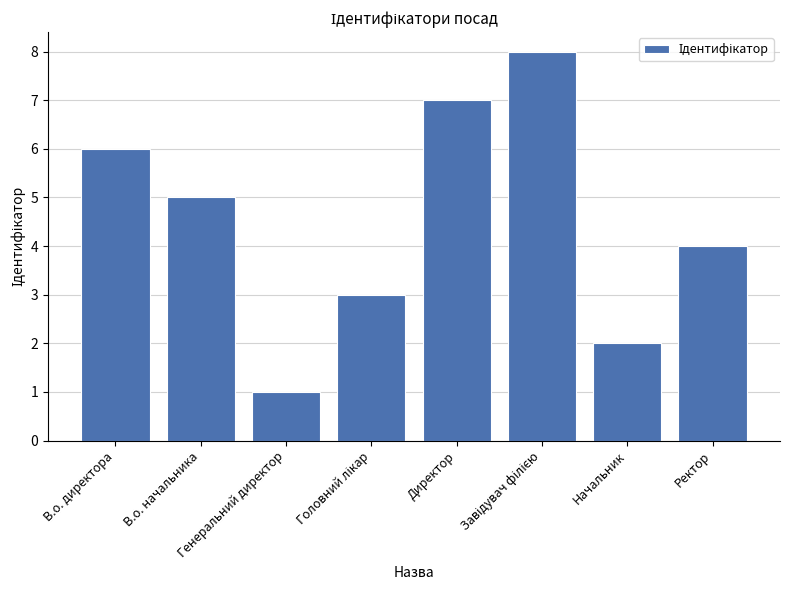

Does the chart contain stacked bars?

No